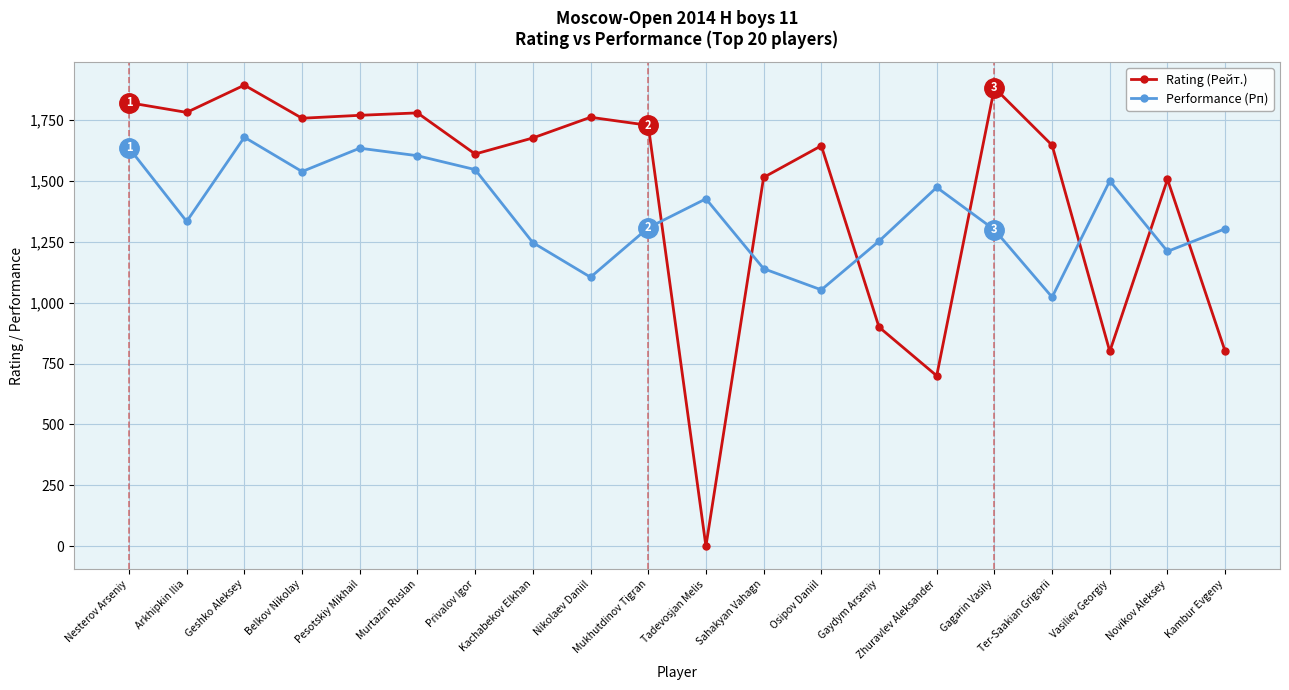

What is the label of the 6th point from the right?

Zhuravlev Aleksander